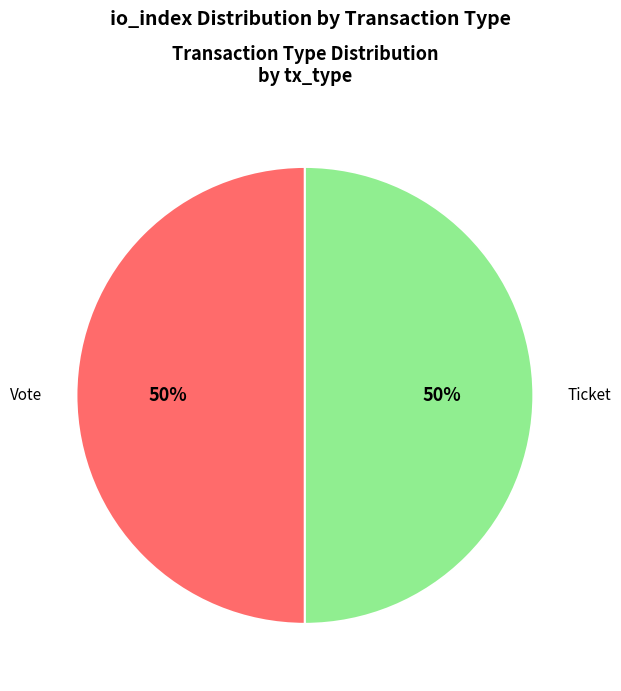

To the nearest percent, what is the average slice percentage?

50%